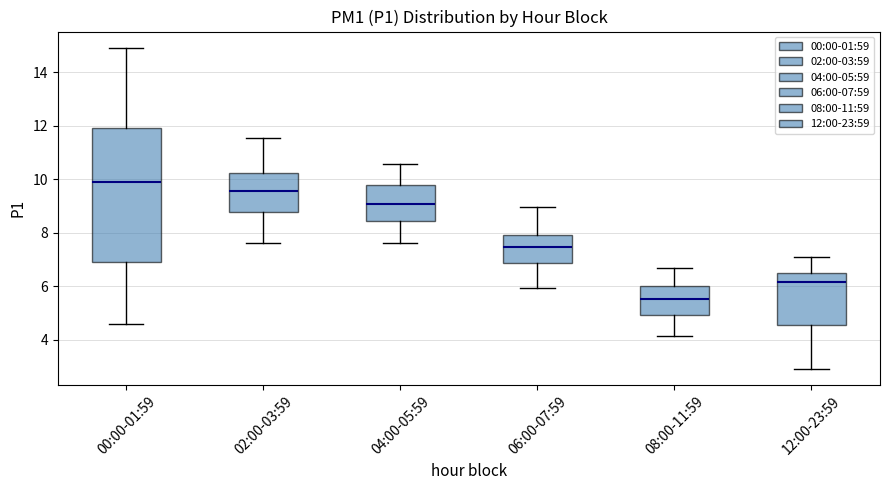

Which box has the lowest median line?

08:00-11:59